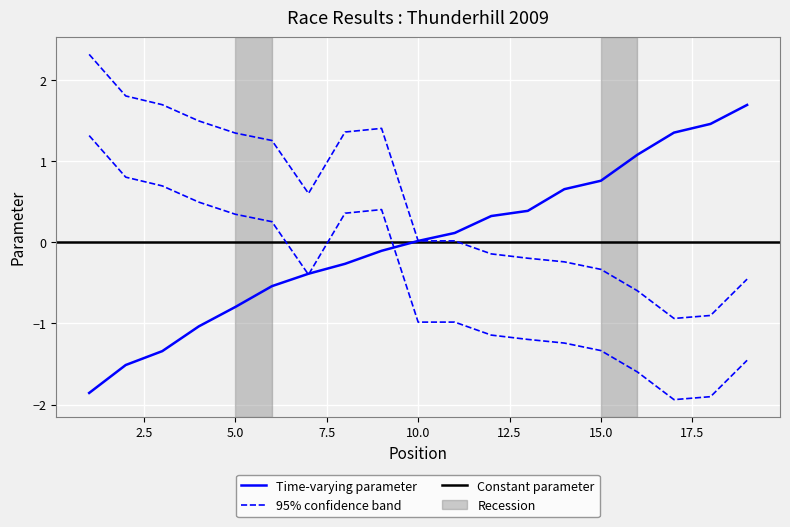

At which category is the sum across all series the highest?

1